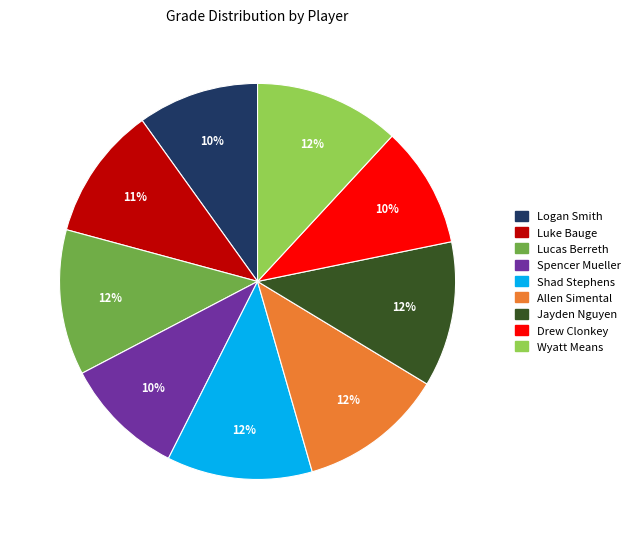

To the nearest percent, what is the difference between the largest and smallest slice percentages?

2%